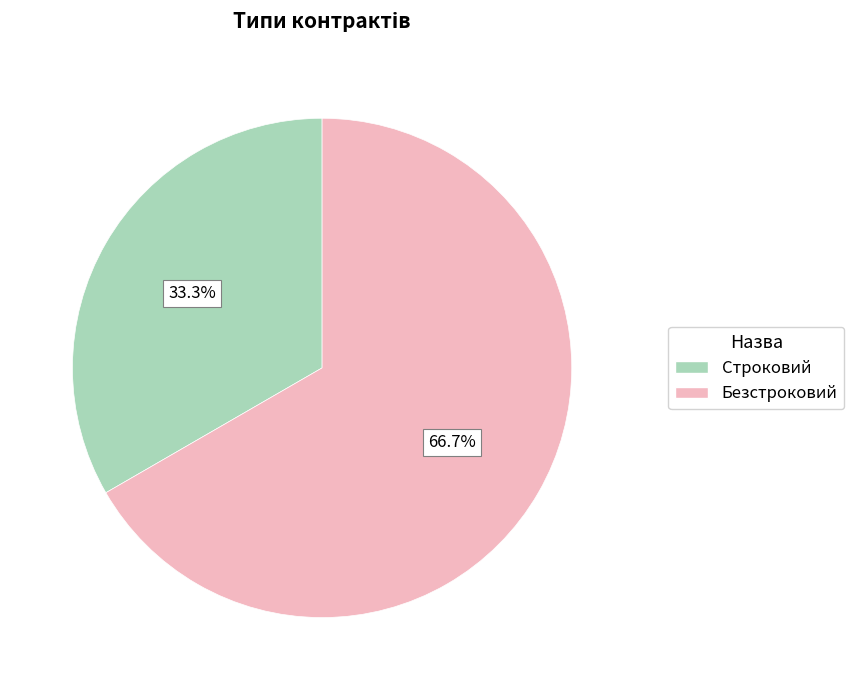

How many slices are in this pie chart?

2